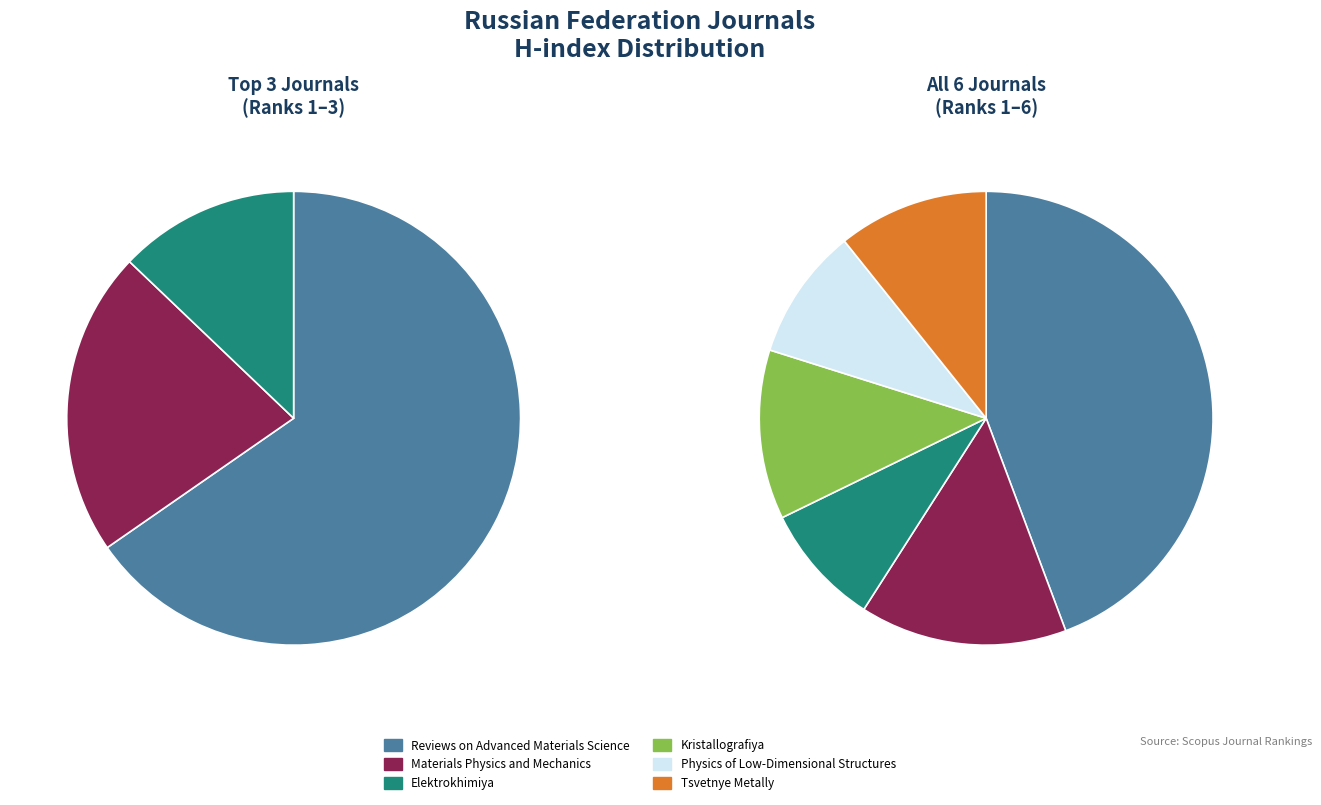

Which category has the smallest portion of the pie?

Elektrokhimiya